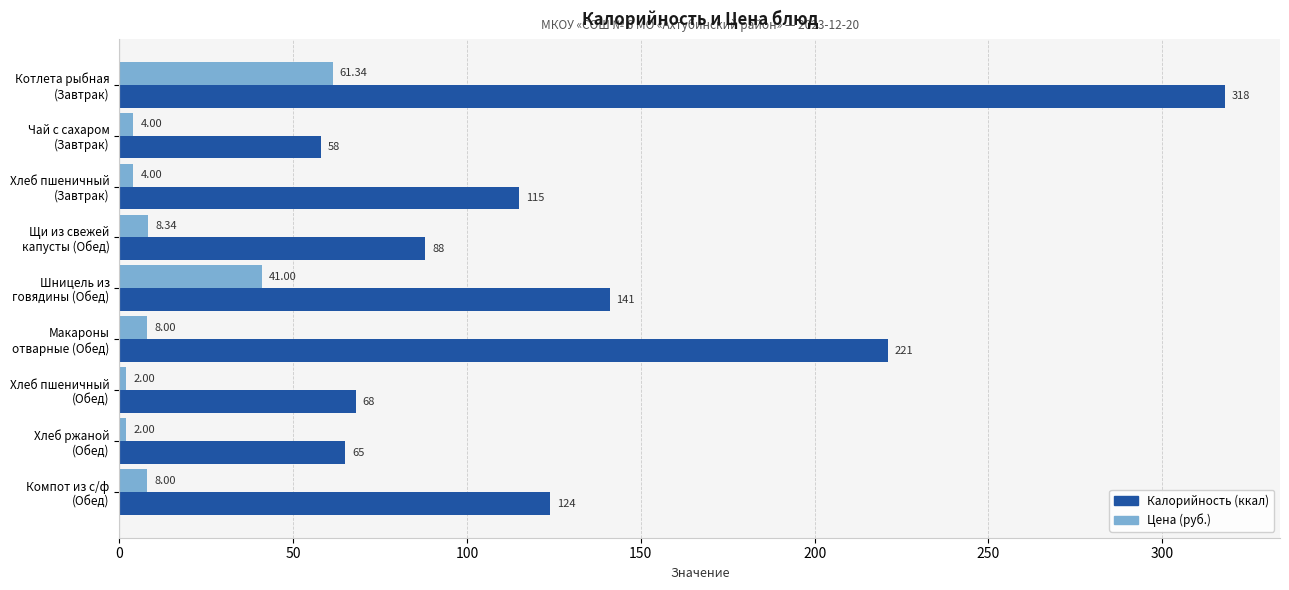

Which series has the largest total across all categories?

Калорийность (ккал)